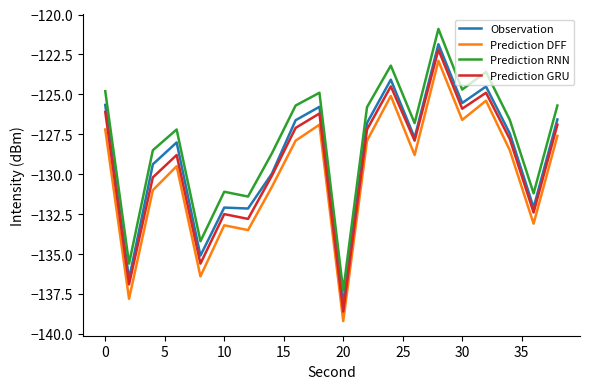

What is the minimum value for Observation?

-138.1